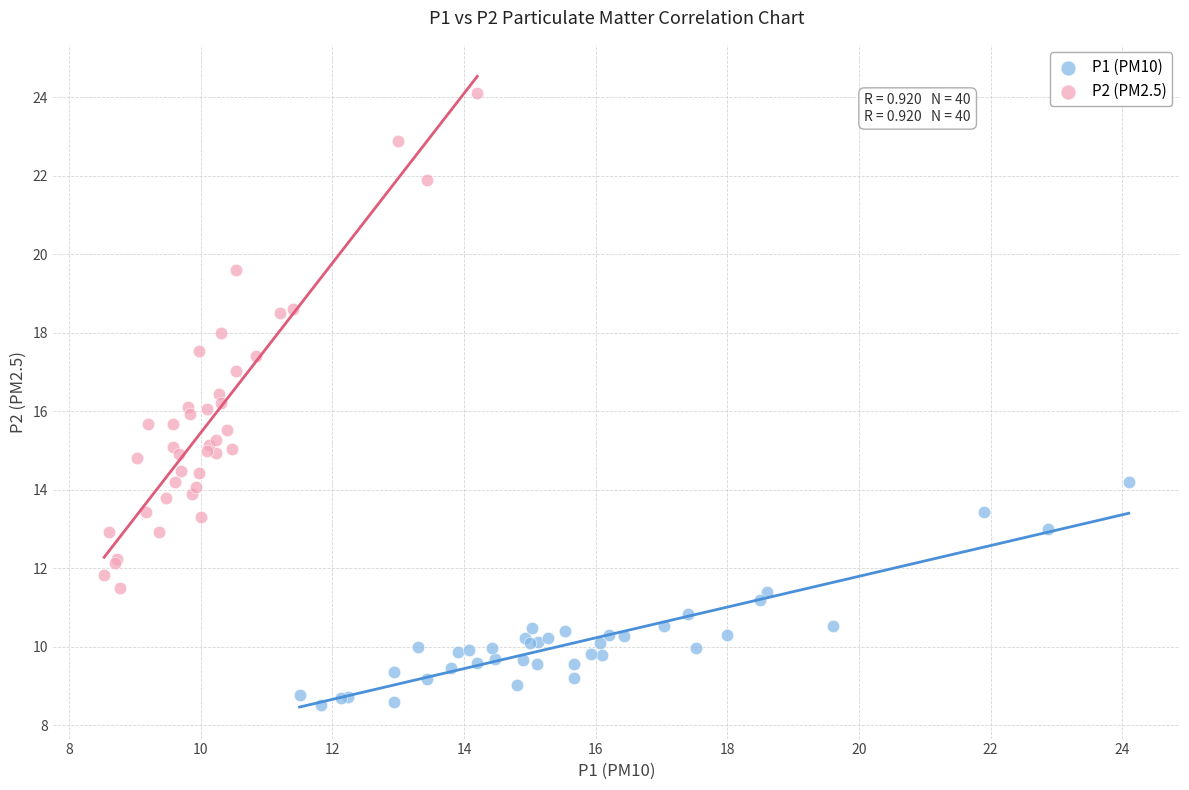

Which series contains the lowest Y value?

P1 (PM10)